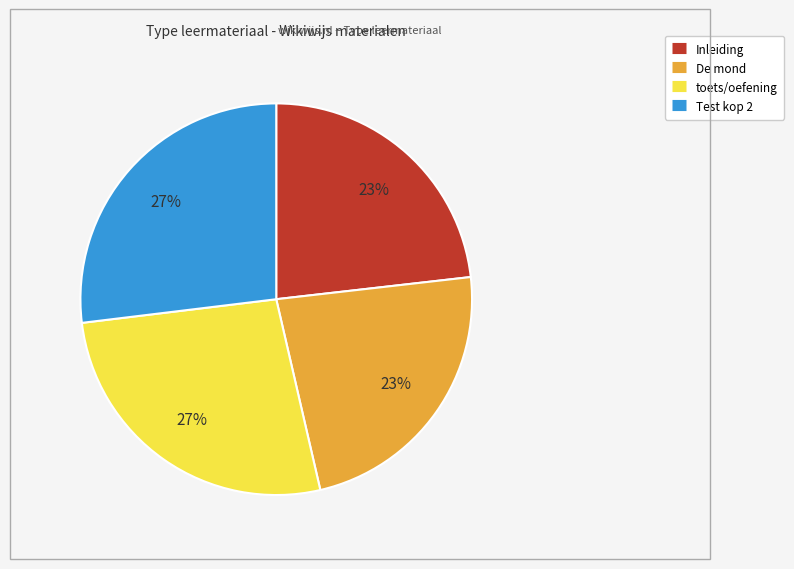

How many slices are in this pie chart?

4